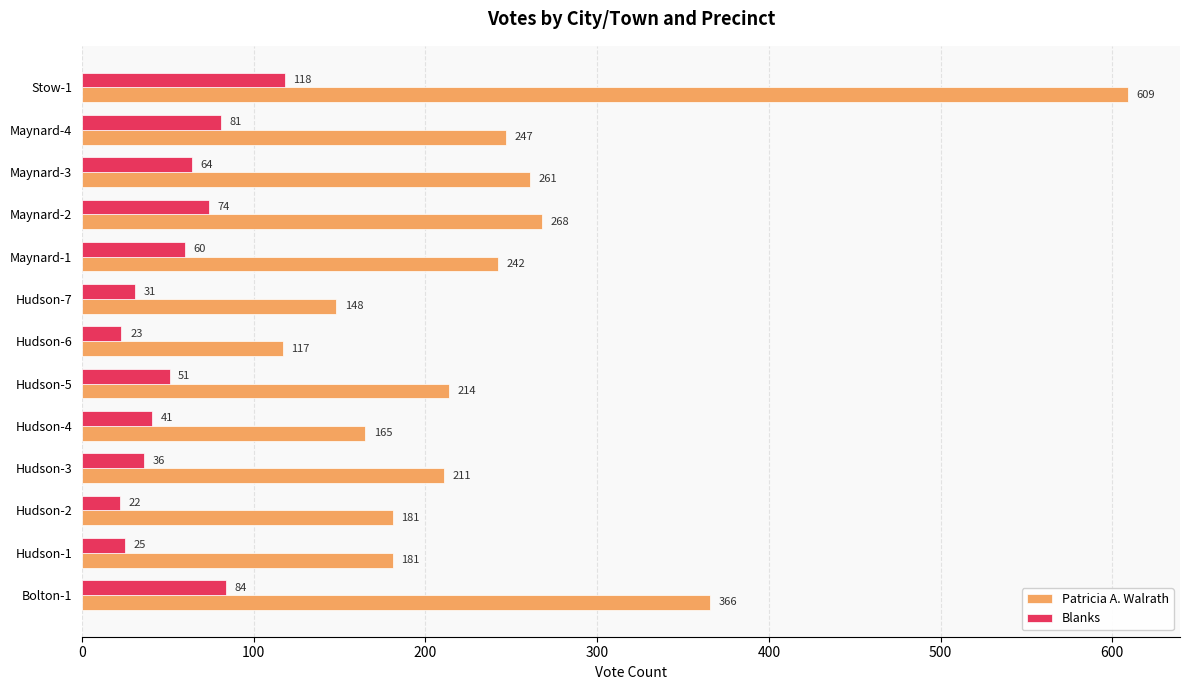

What value does the Blanks series have at Hudson-7, to the nearest 5?

30